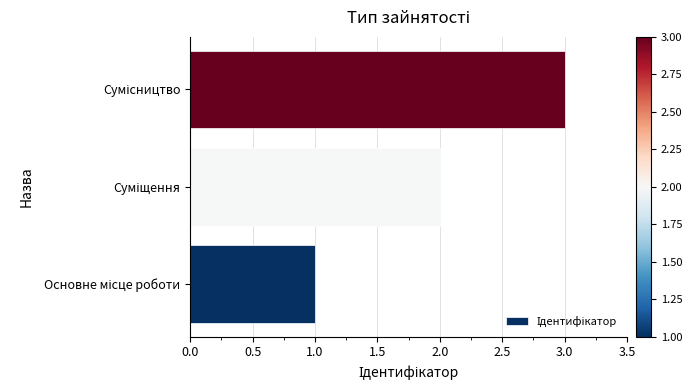

What is the sum of all values?

6